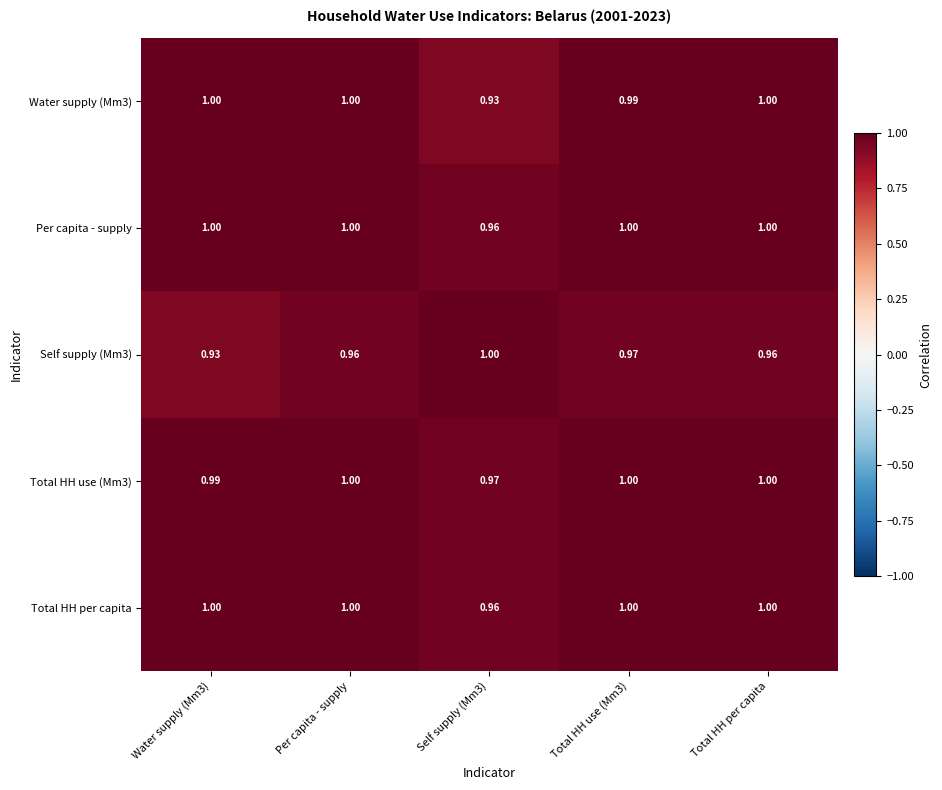

Is the value of Self supply (Mm3) at Per capita - supply greater than the value of Total HH use (Mm3) at Total HH use (Mm3)?

No